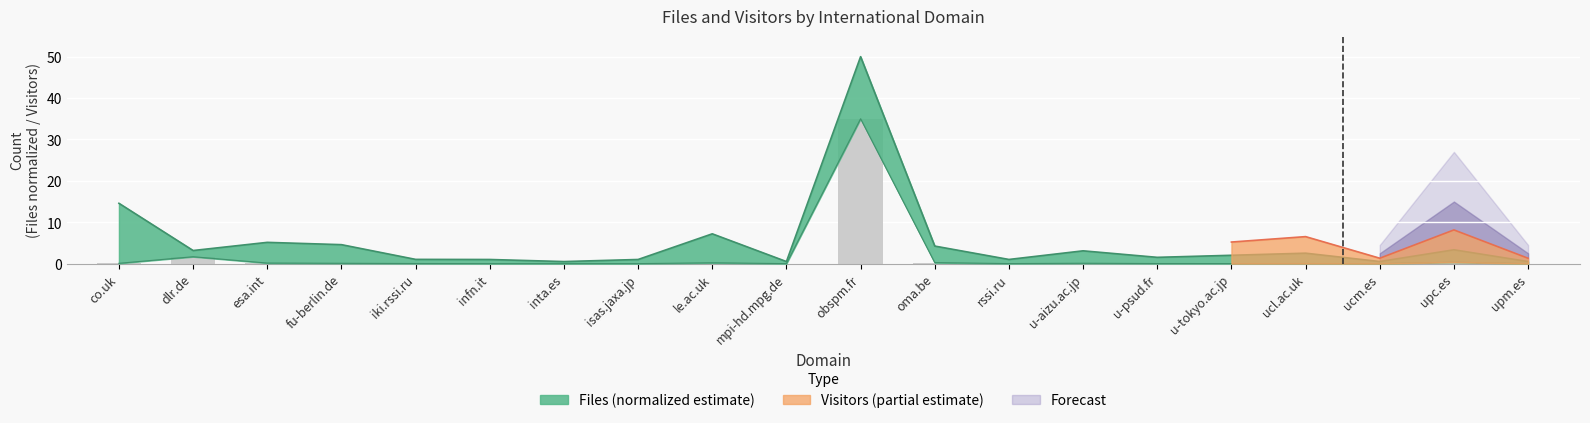

What is the average value?

1.9